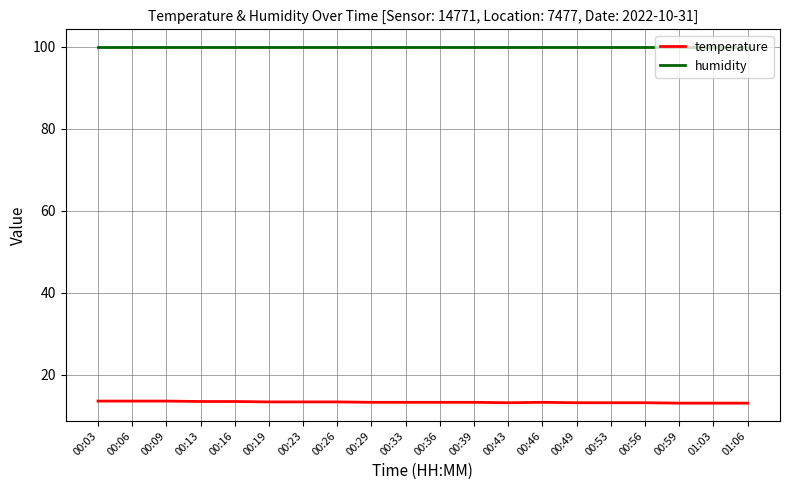

Count the temperature values in the range 13 to 14.

20